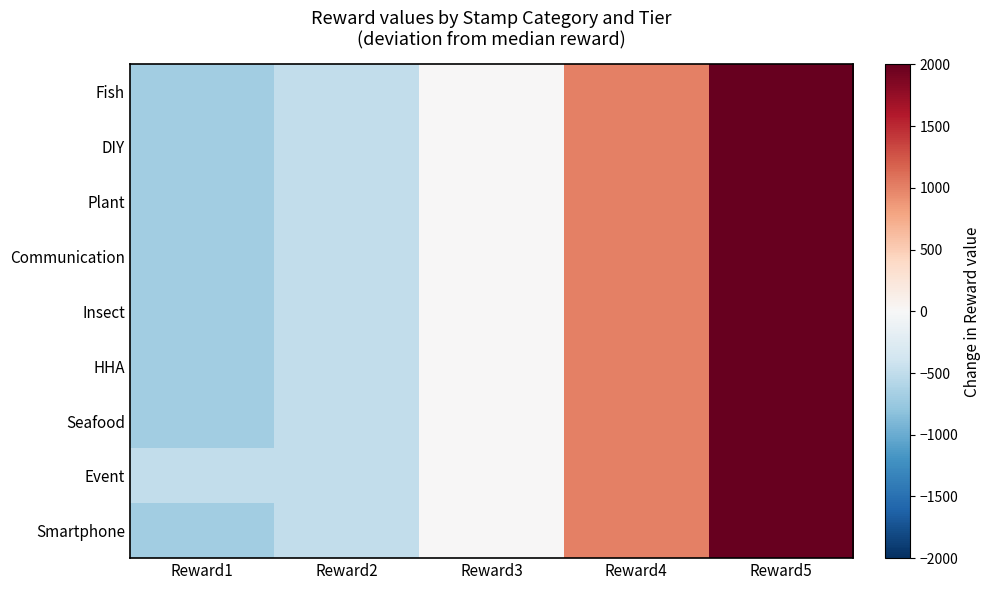

At which category is the sum across all series the highest?

Reward5